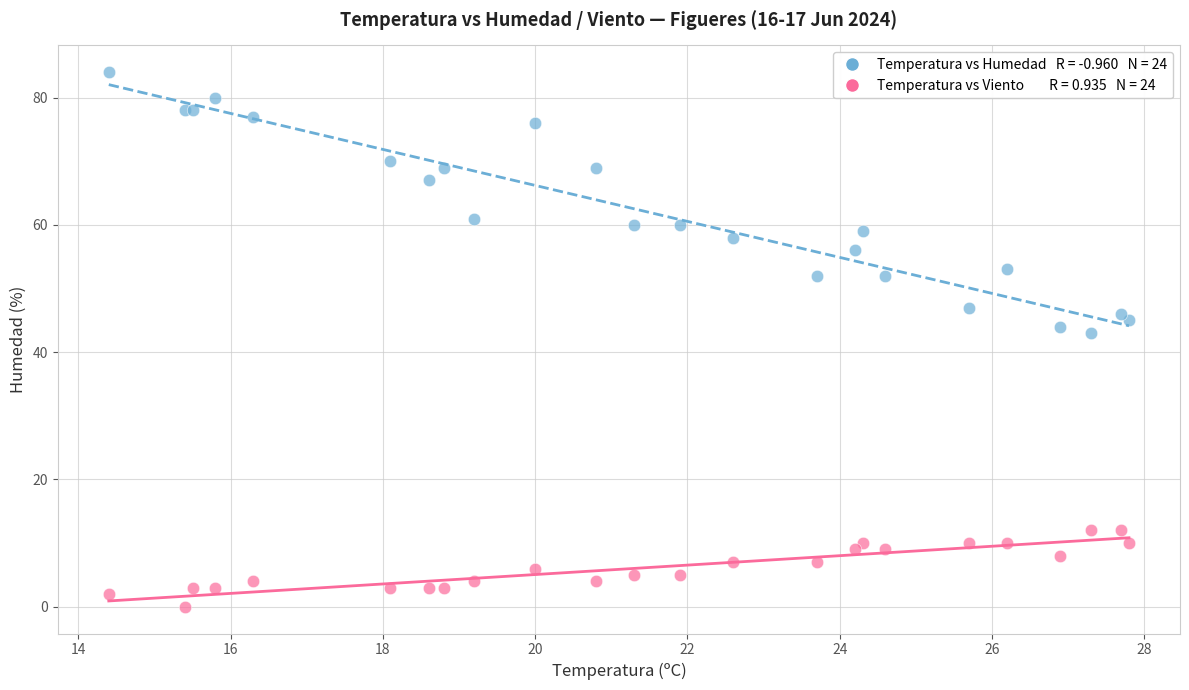

Across all series, what Y value is closest to 42?

43